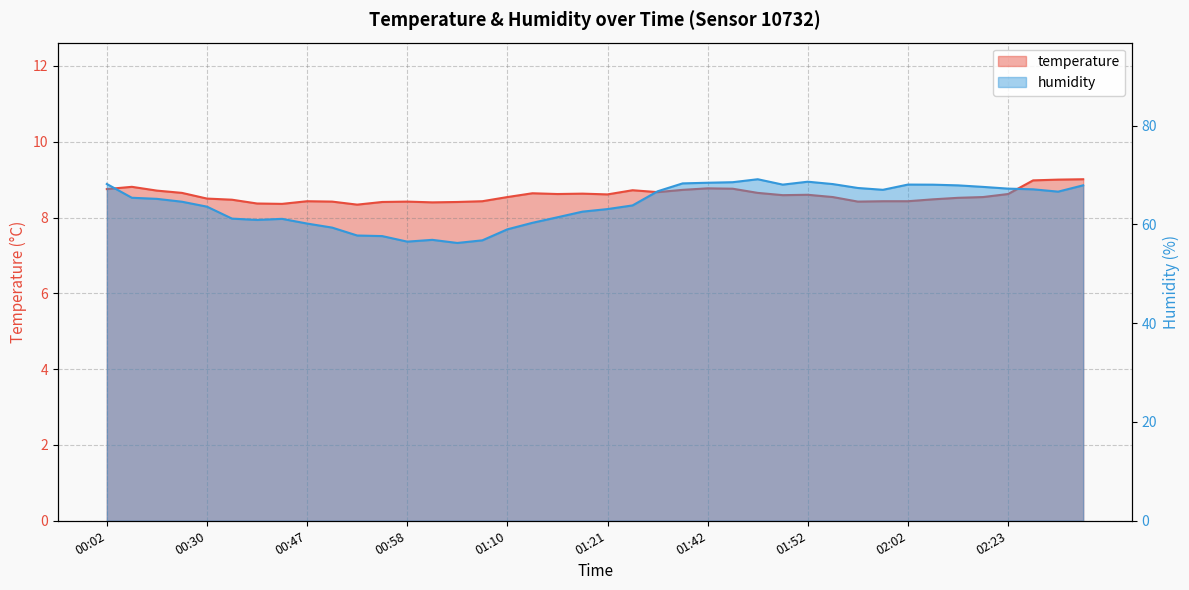

Does the chart display data point markers on the line(s)?

No